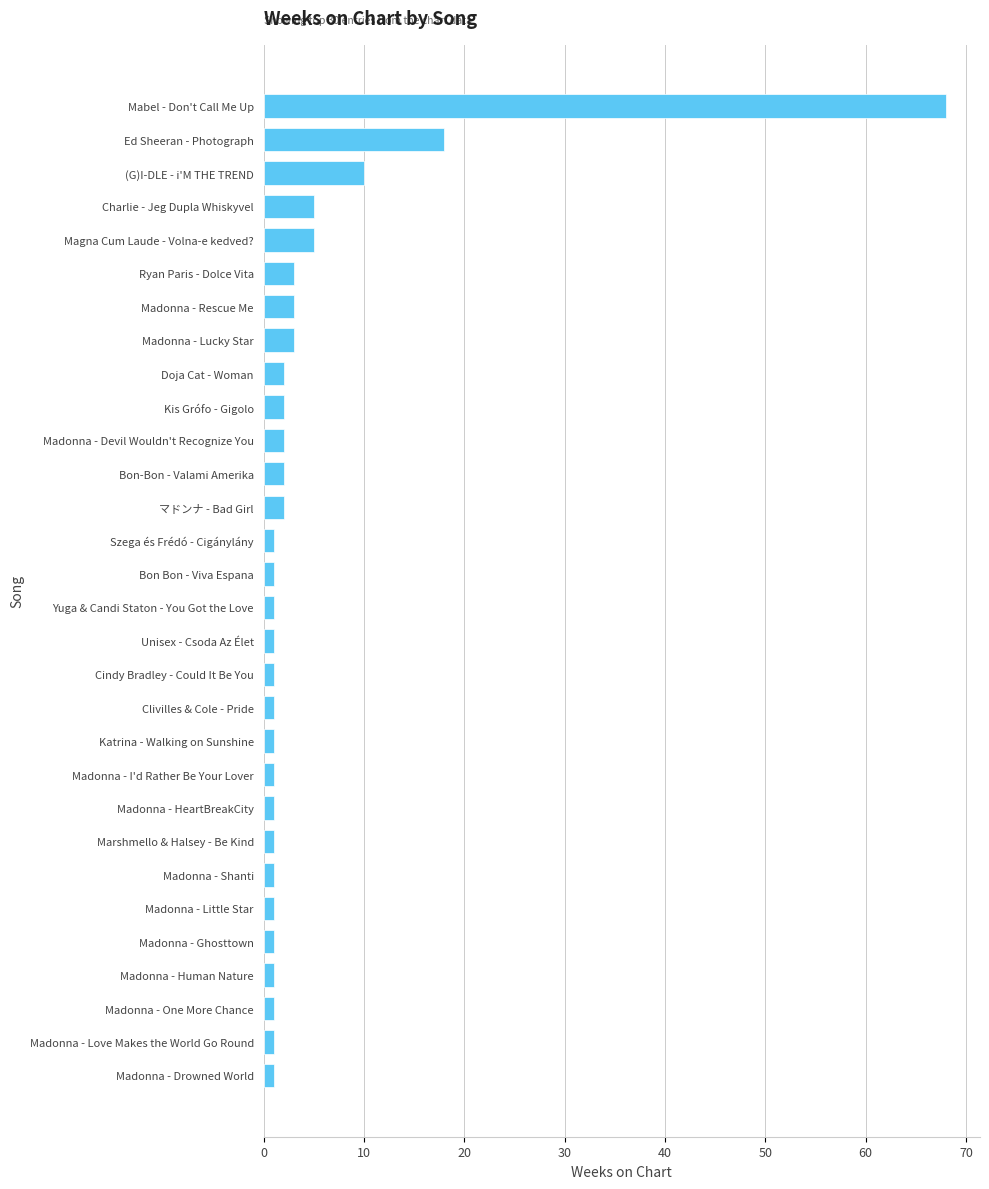

Does the chart contain stacked bars?

No